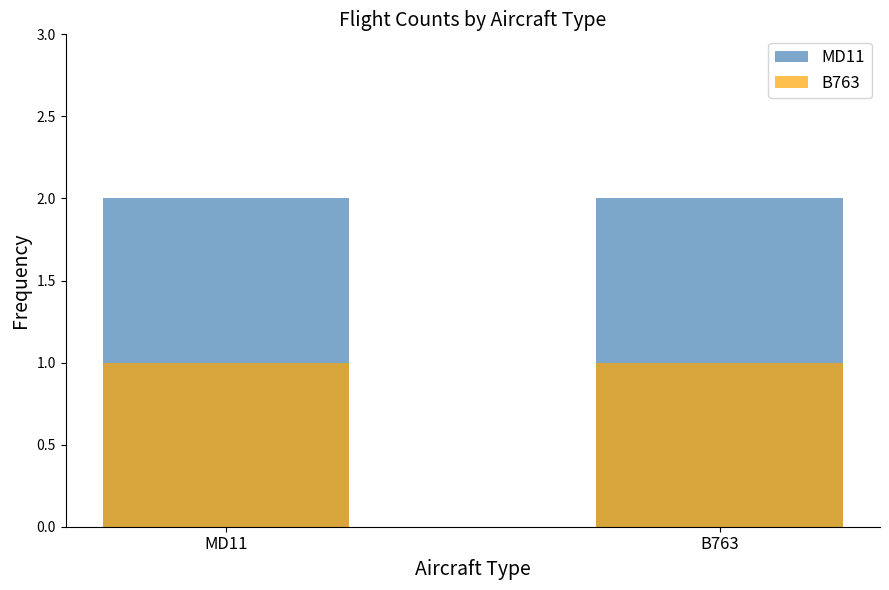

Which category has the highest value in the B763 series?

MD11